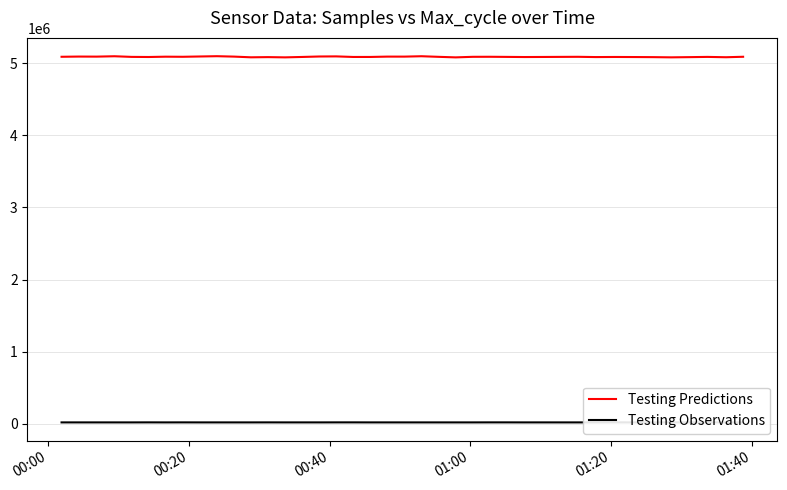

Rank the series by their maximum value, from highest to lowest.

Testing Predictions, Testing Observations